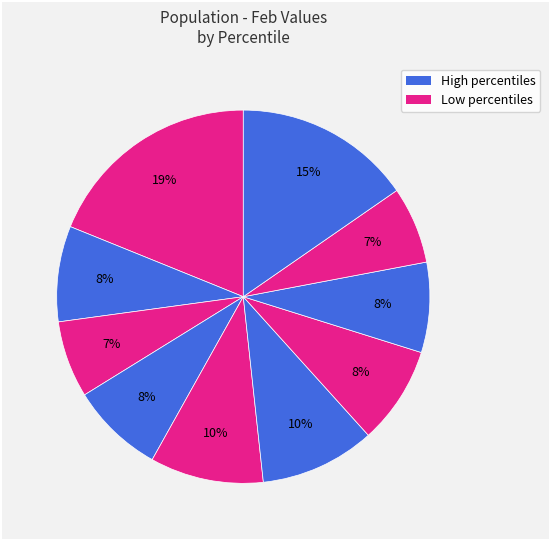

How many segments does this pie chart have?

10